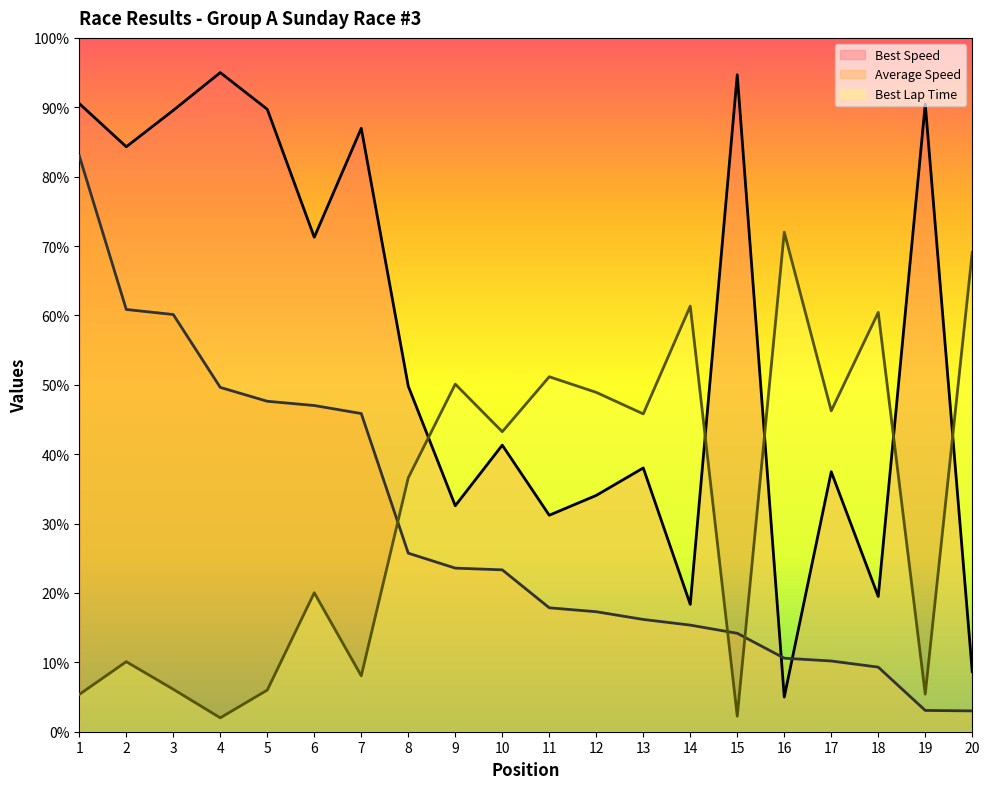

At which label does Average Speed reach its peak?

1